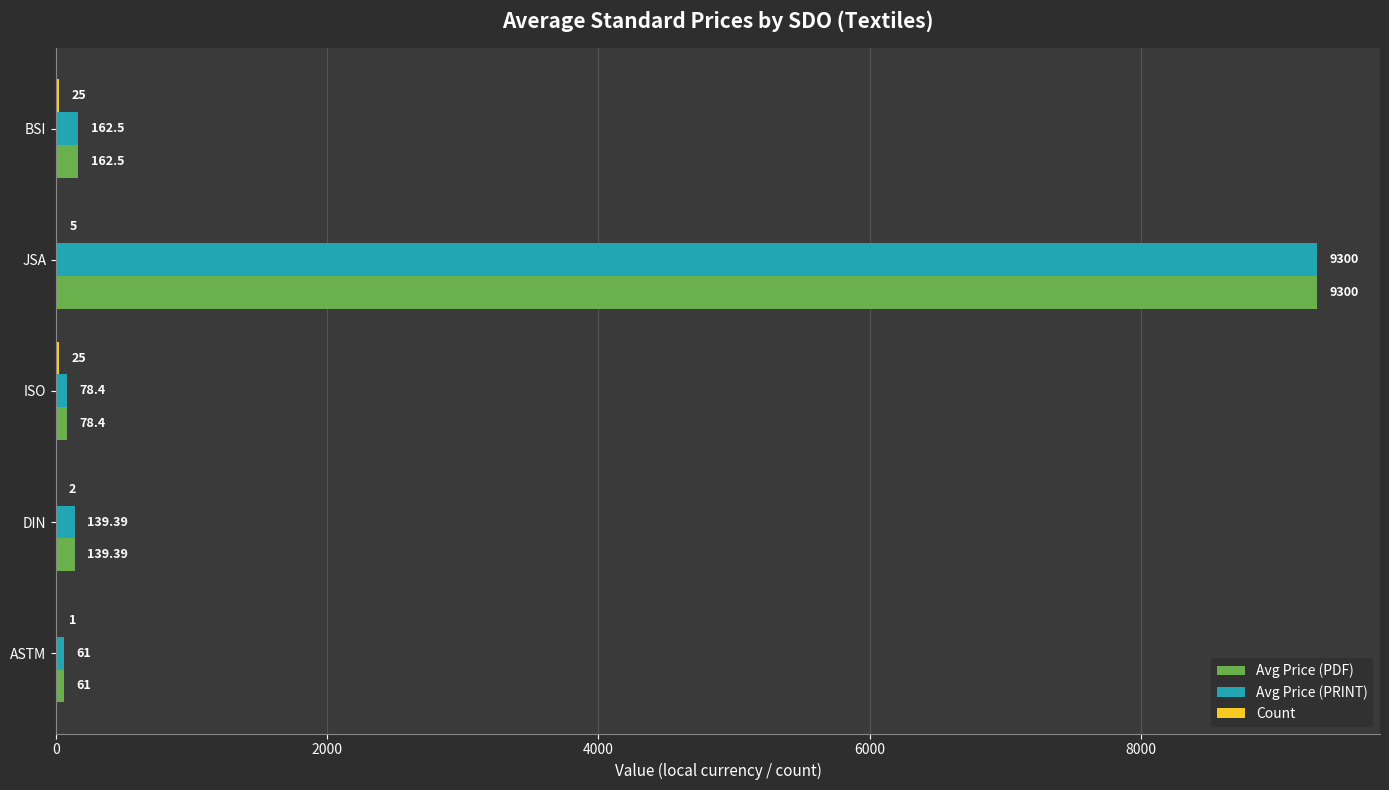

Is the value of Avg Price (PRINT) at DIN greater than the value of Avg Price (PDF) at JSA?

No